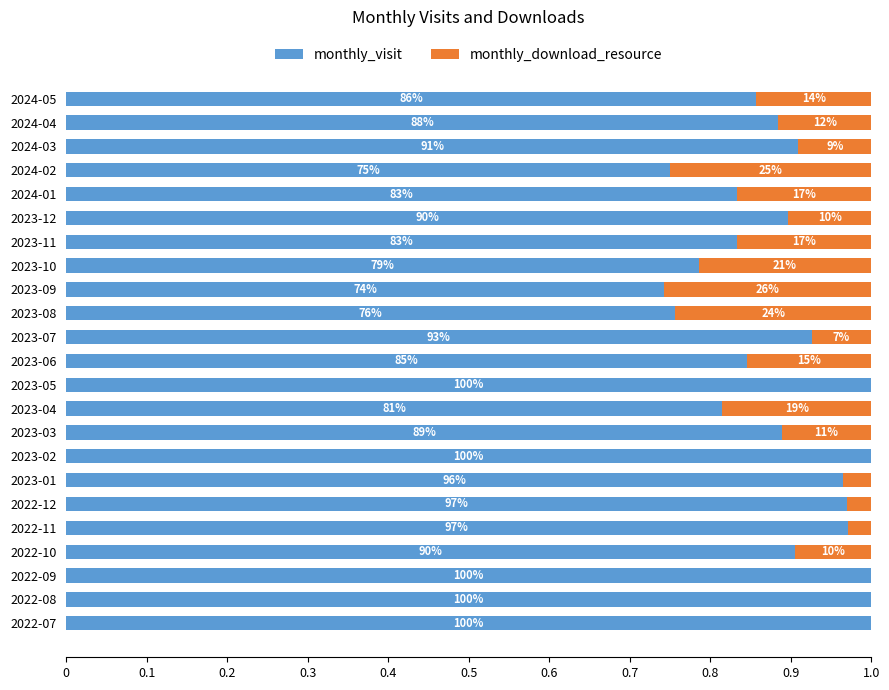

What are all the series names shown in the legend?

monthly_visit, monthly_download_resource